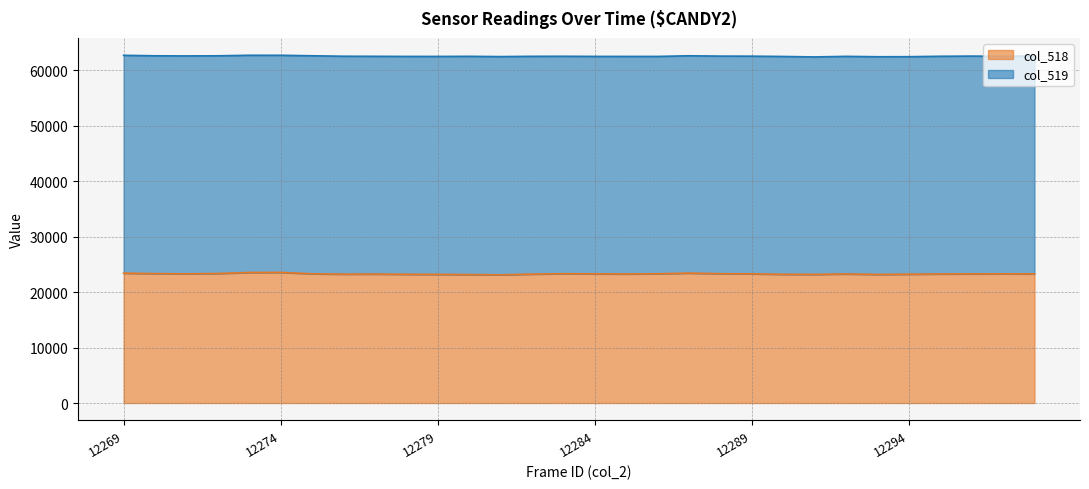

Which series has the largest total across all categories?

col_519 line